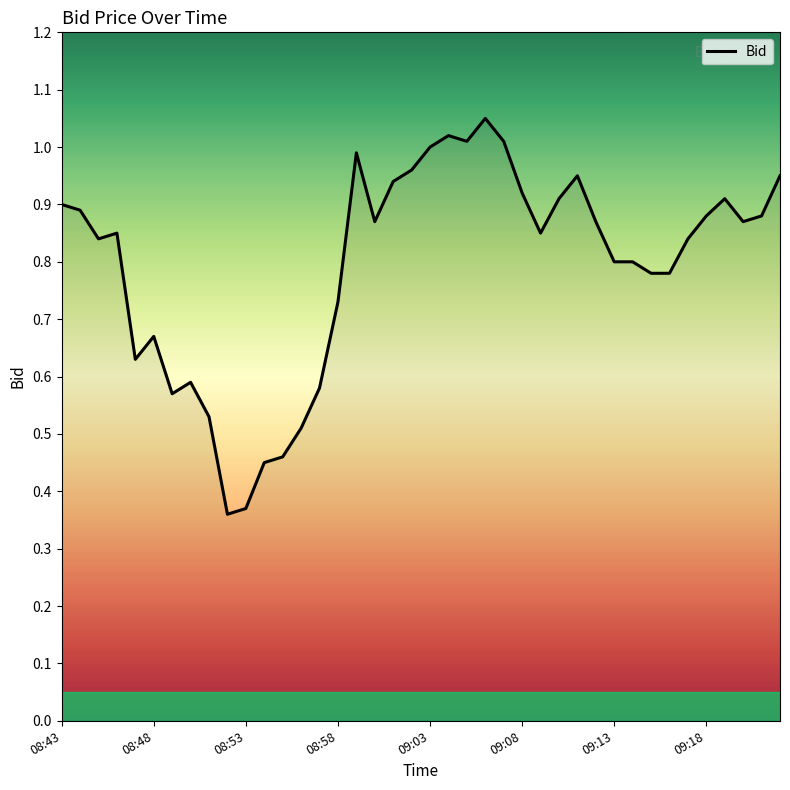

How many lines are shown in the chart?

1